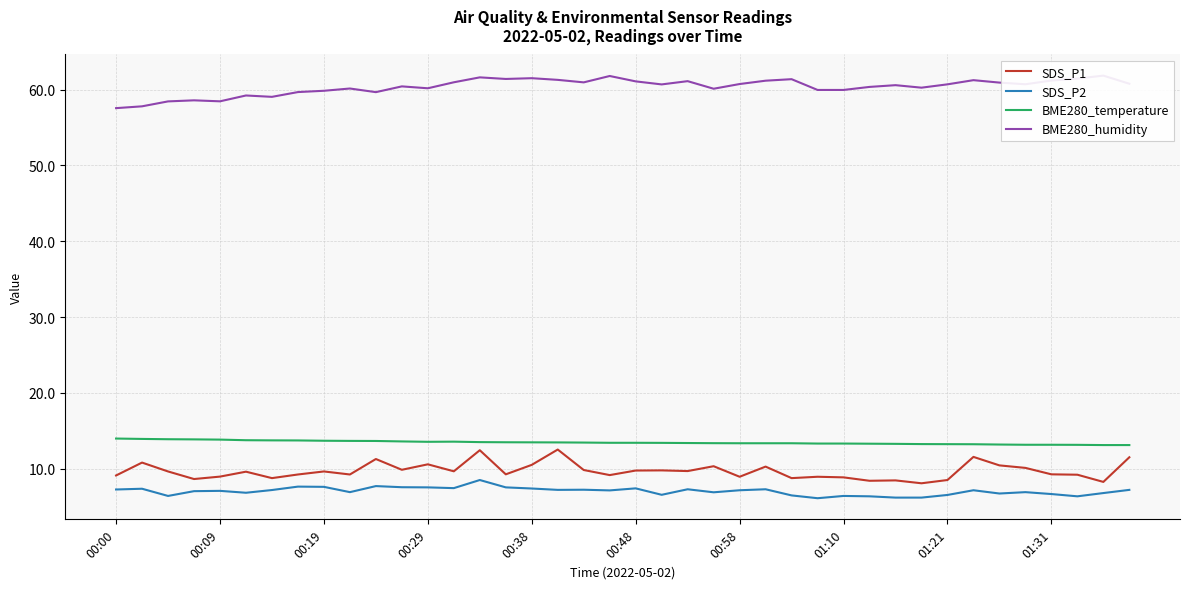

True or false: SDS_P2 and SDS_P1 cross at least once.

False